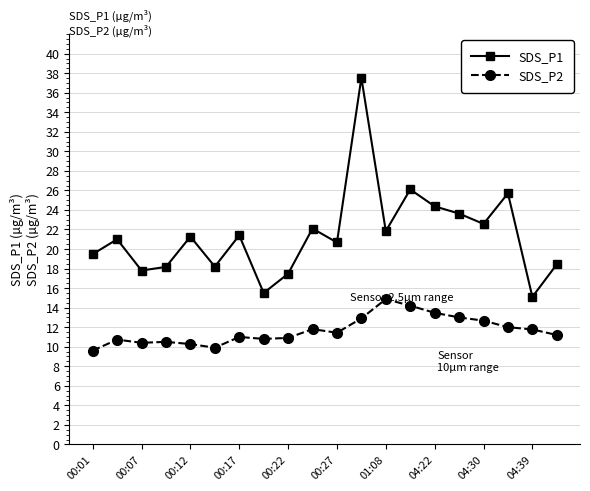

What is the difference between the second highest and second lowest values in the SDS_P1 series?

10.6